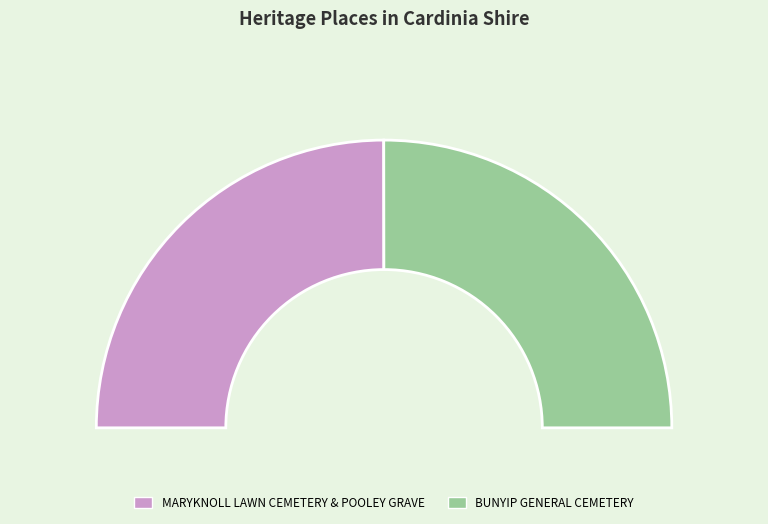

What is the smallest slice in the pie chart?

MARYKNOLL LAWN CEMETERY & POOLEY GRAVE